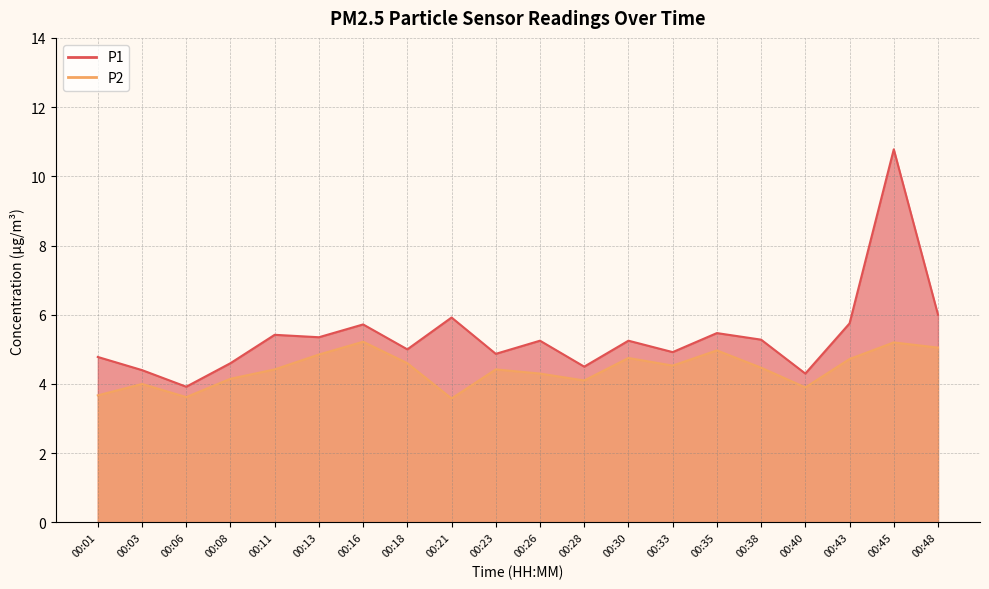

How many data points does each series have?

20